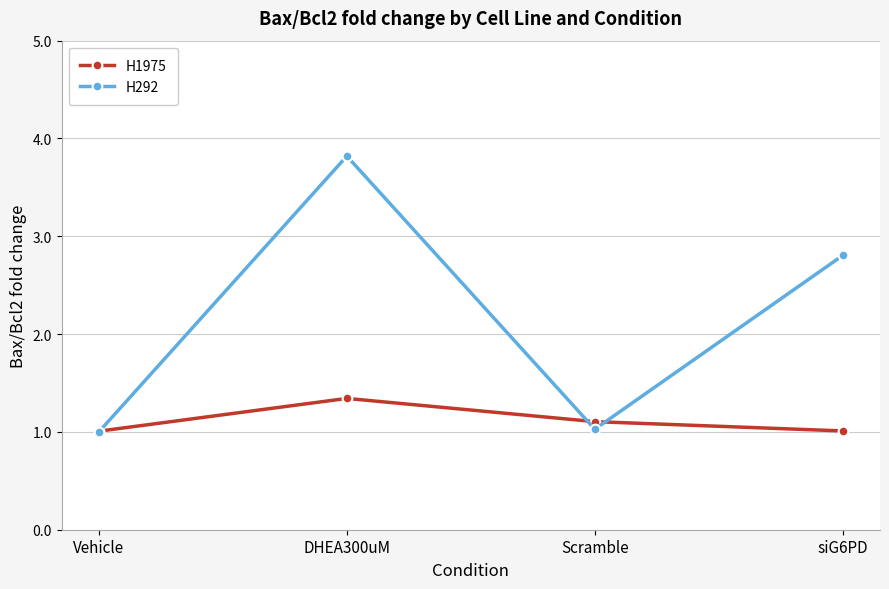

What is the minimum value shown in the chart?

1.0